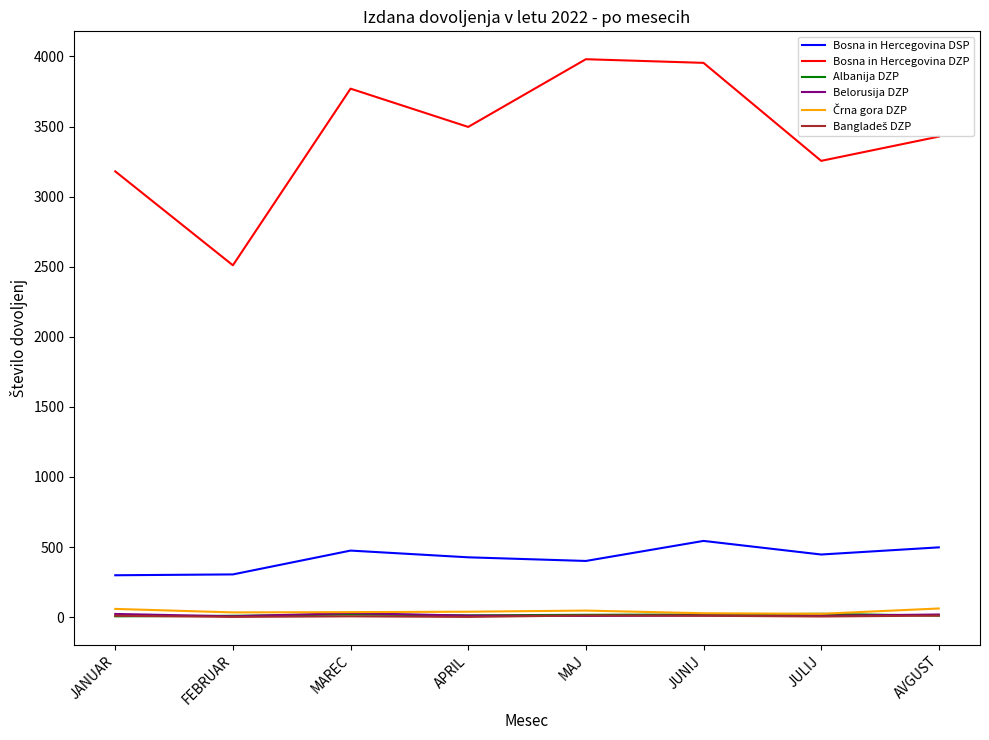

Which series has the largest total across all categories?

Bosna in Hercegovina DZP